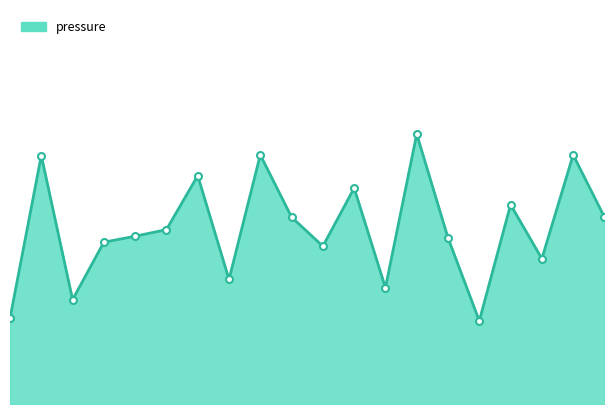

What is the average value?

95492.4